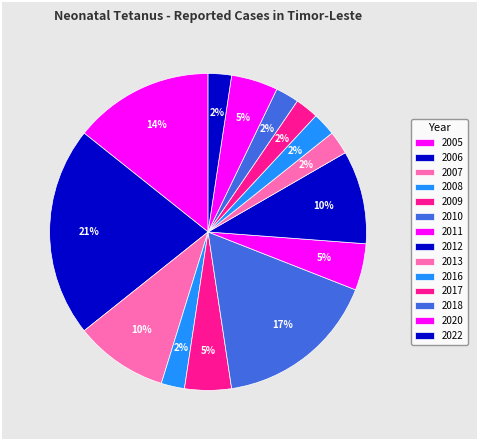

Is it true that 2011 is 5% of the pie?

True